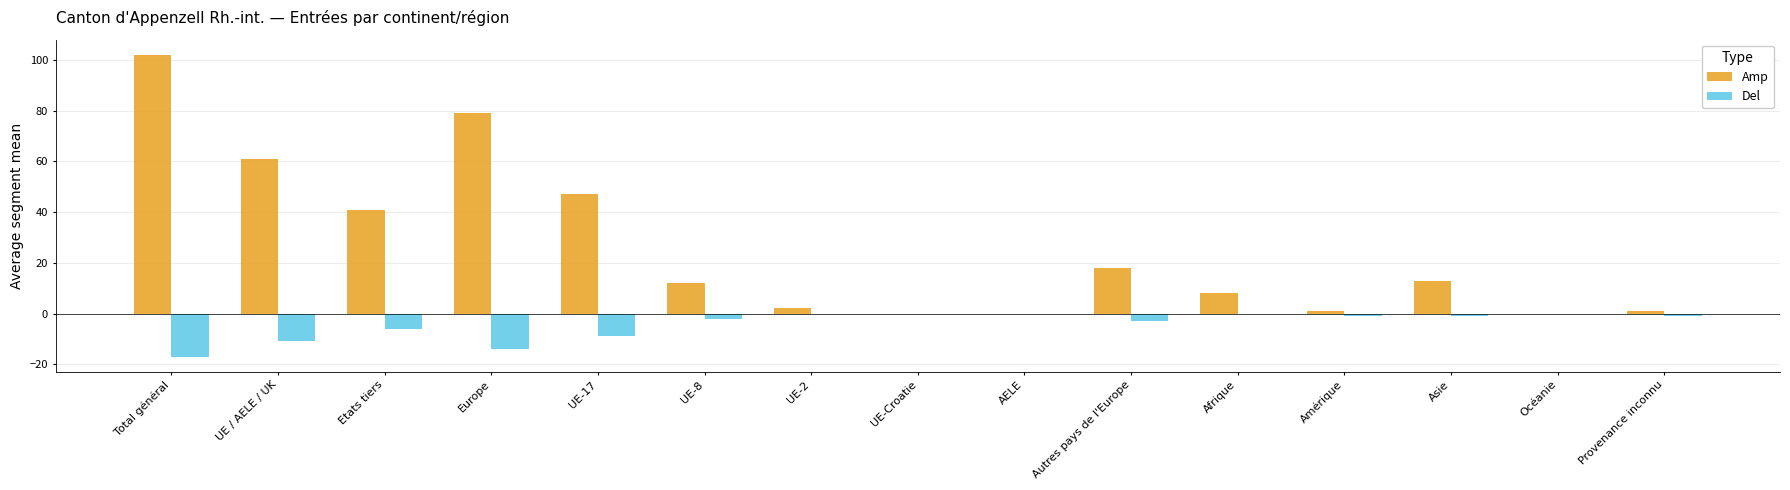

True or false: Del has a value of 5 at UE-Croatie.

False